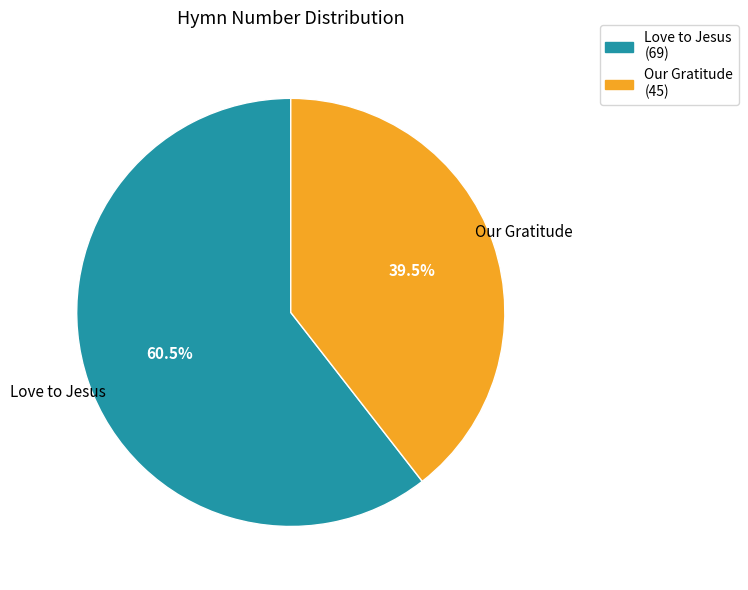

To the nearest percent, what is the difference between the largest and smallest slice percentages?

21%